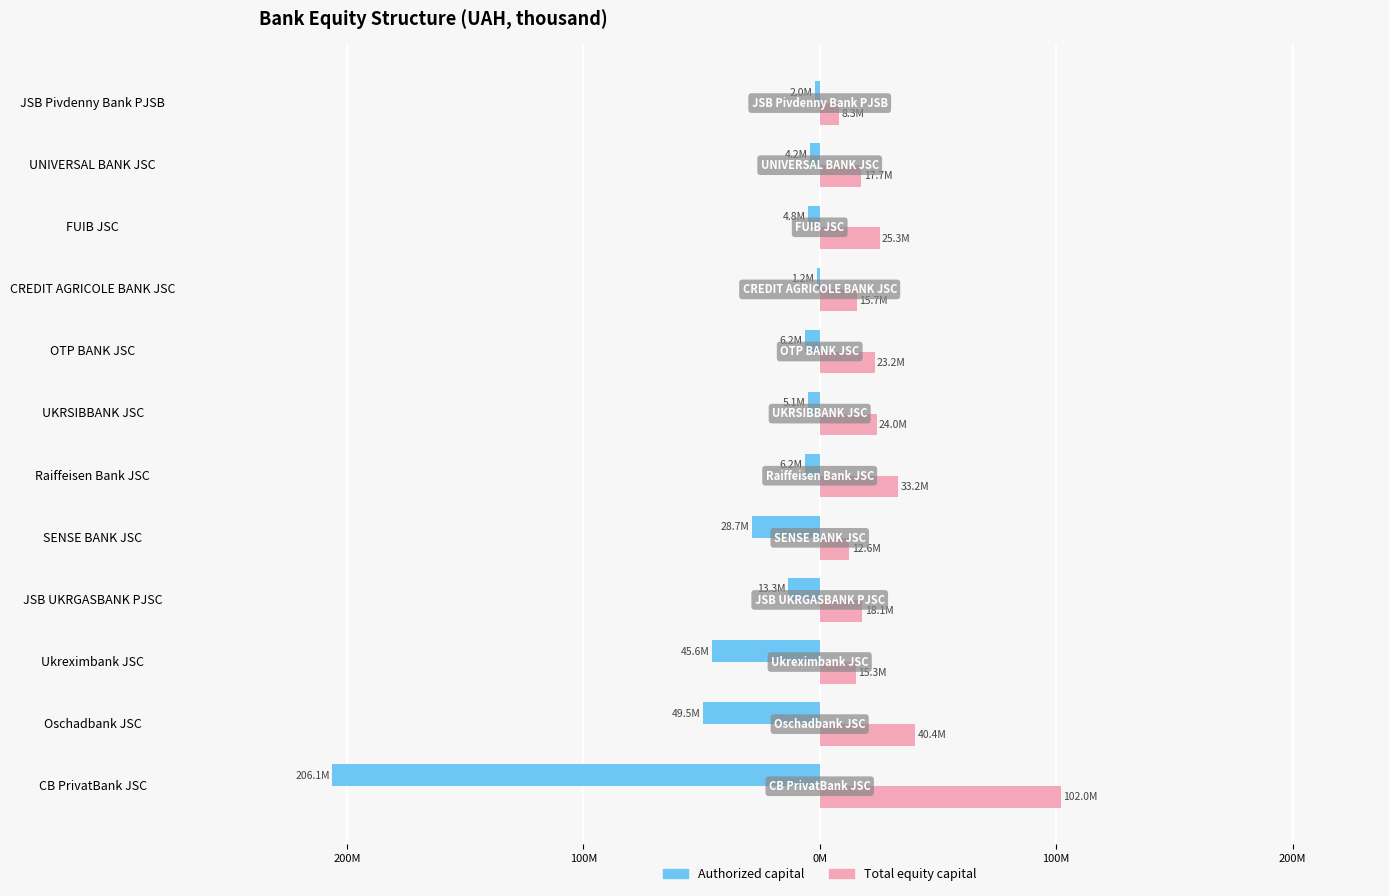

What are all the series names shown in the legend?

Authorized capital, Total equity capital